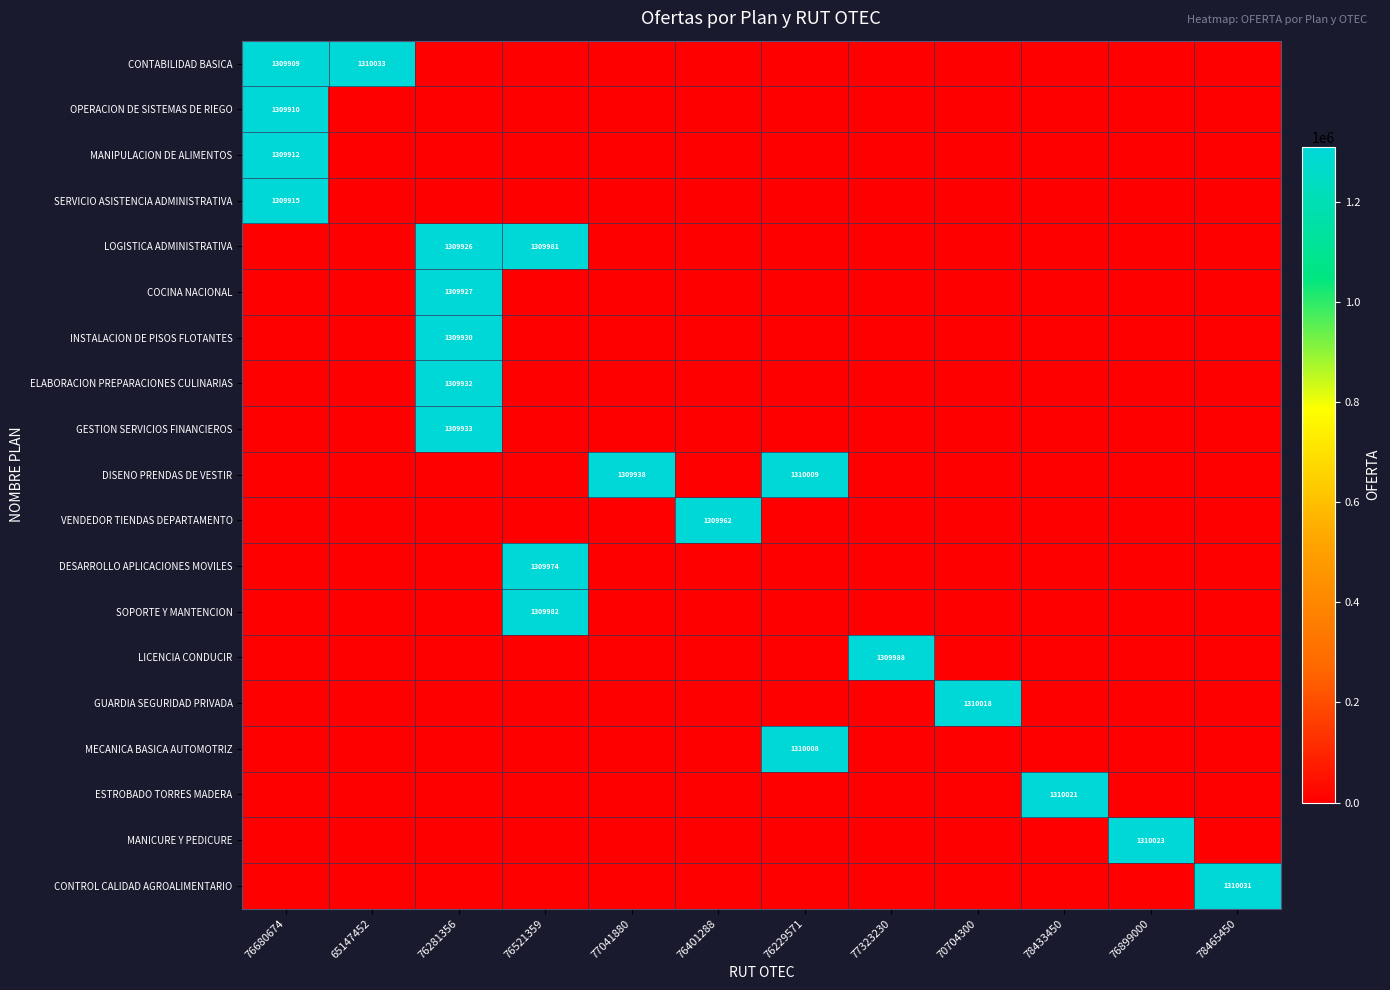

The OPERACION DE SISTEMAS DE RIEGO series shows 1309910 at 76680674. True or false?

True